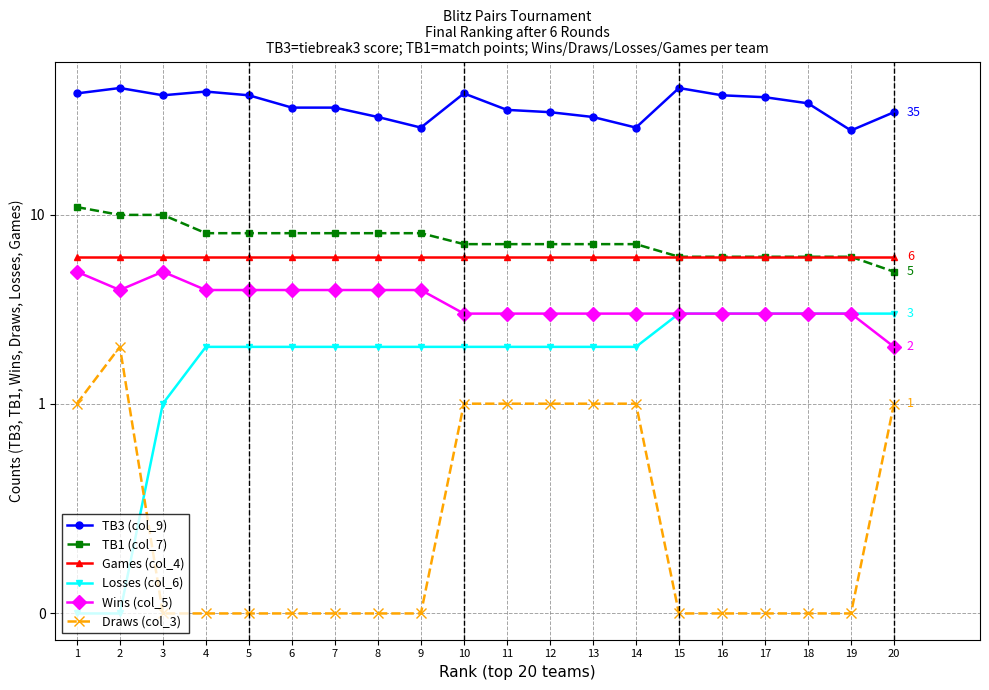

True or false: Games (col_4) has more than 1 points higher than both neighbors.

False